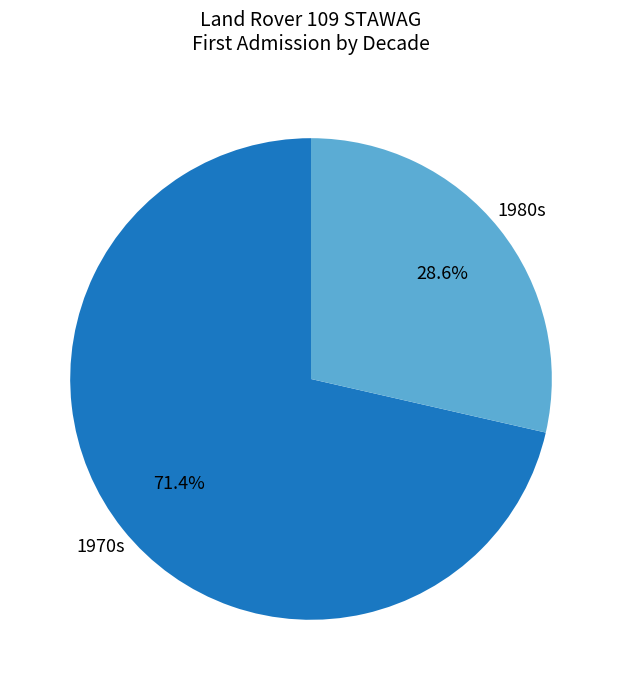

How many segments does this pie chart have?

2